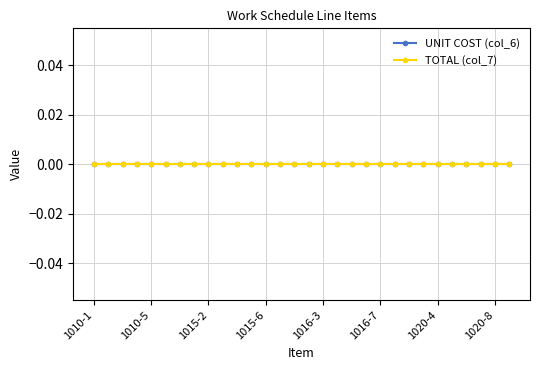

Which series has the largest total across all categories?

UNIT COST (col_6)